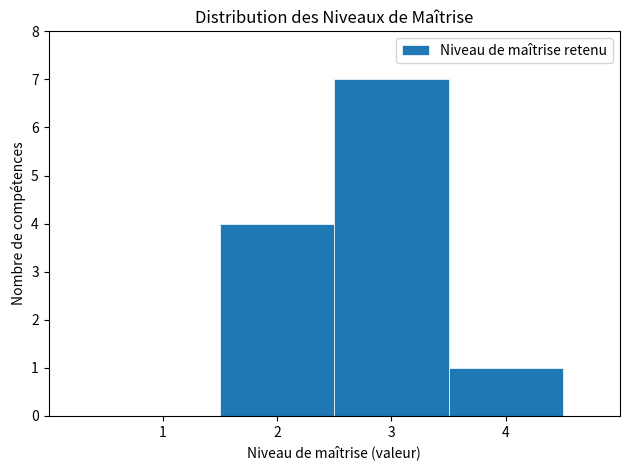

Reading left to right, transcribe all the data shown in this chart.

1=0	2=4	3=7	4=1